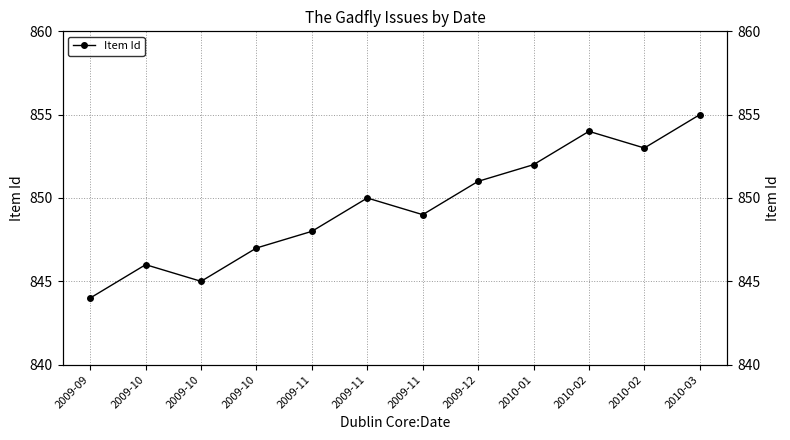

Where is the first local maximum?

2009-10